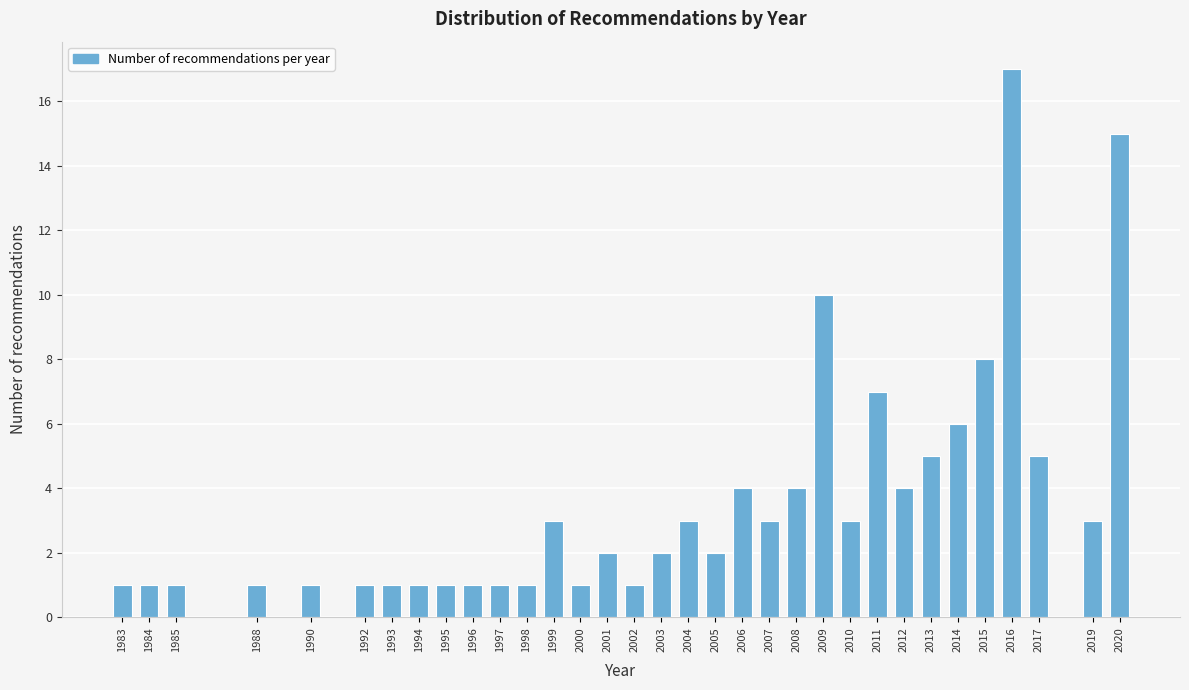

Is it true that the value at 2008 is 1?

False